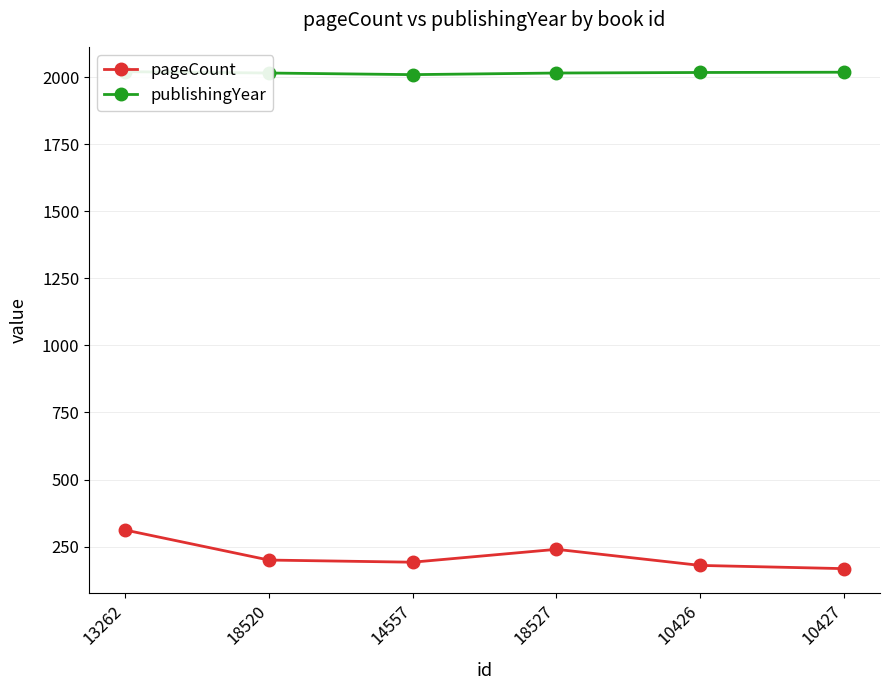

How many data points in publishingYear are less than 2017?

3